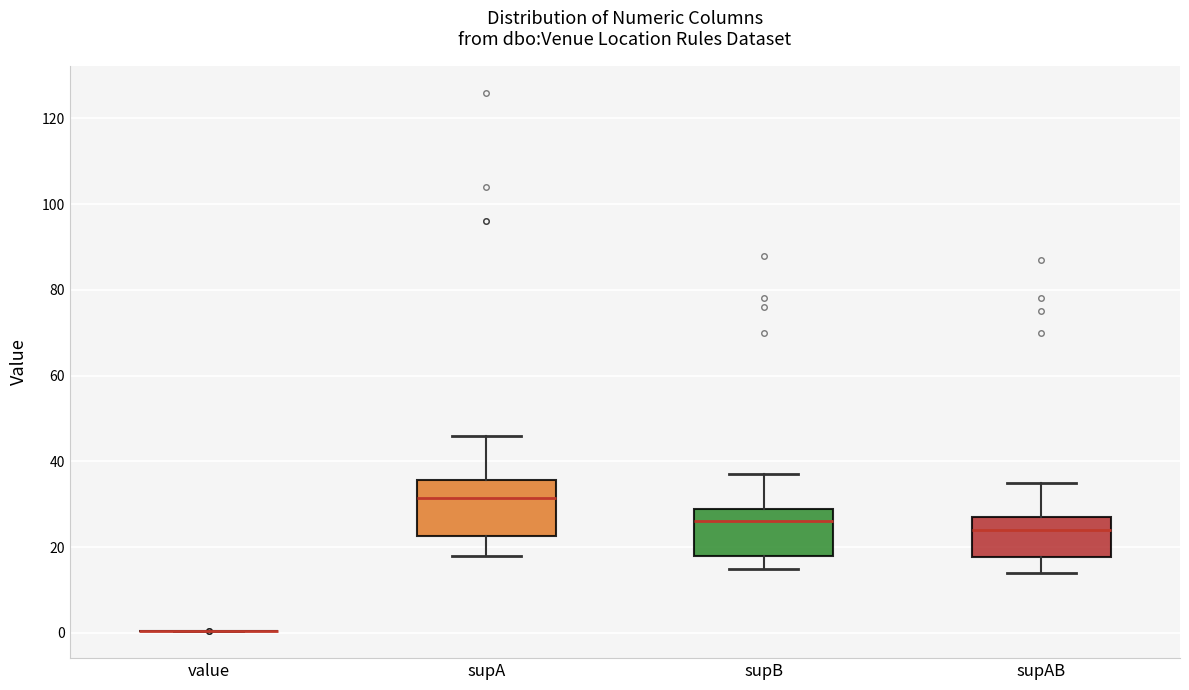

Reading left to right, transcribe this box plot: for each box, give where its median line is, the range the box spans, and where its two whiskers end, as read against the y-axis. The values are not printed on the chart, so give them approximately, as read against the axis.

value: box collapsed to a line at 0, whiskers 0 to 0
supA: median 32, box 22 to 36, whiskers 18 to 46
supB: median 26, box 18 to 30, whiskers 16 to 38
supAB: median 24, box 18 to 28, whiskers 14 to 36